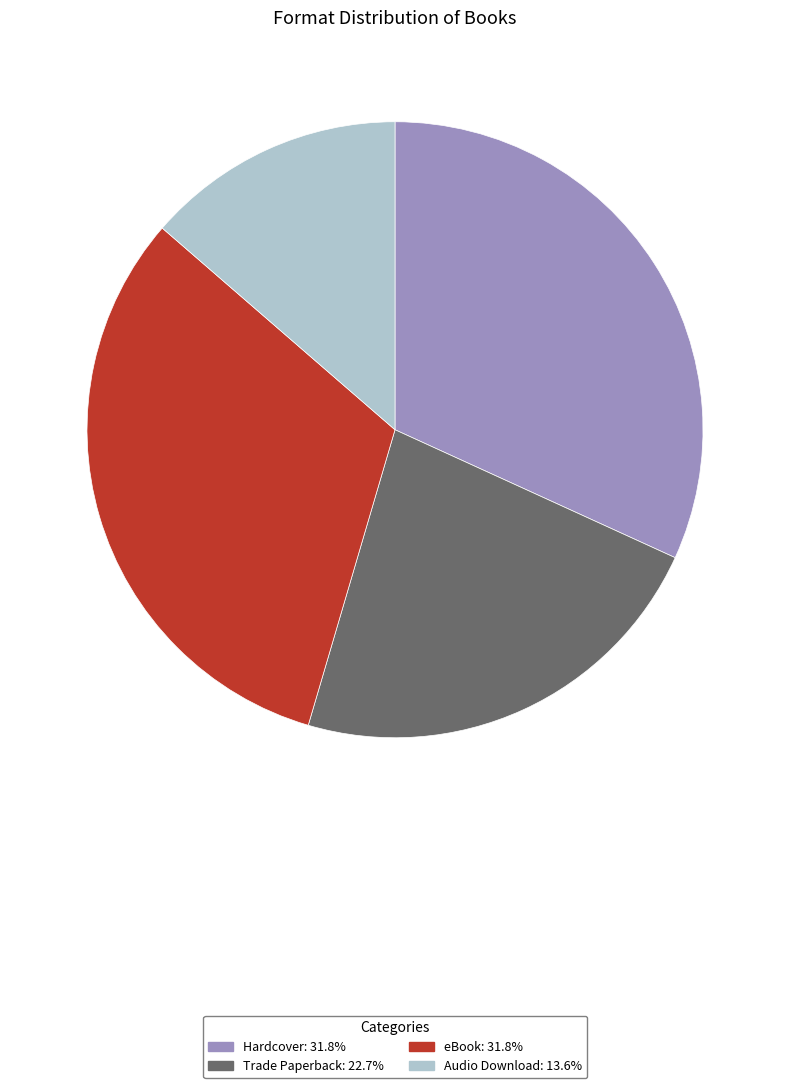

Which slice is the smallest?

Audio Download